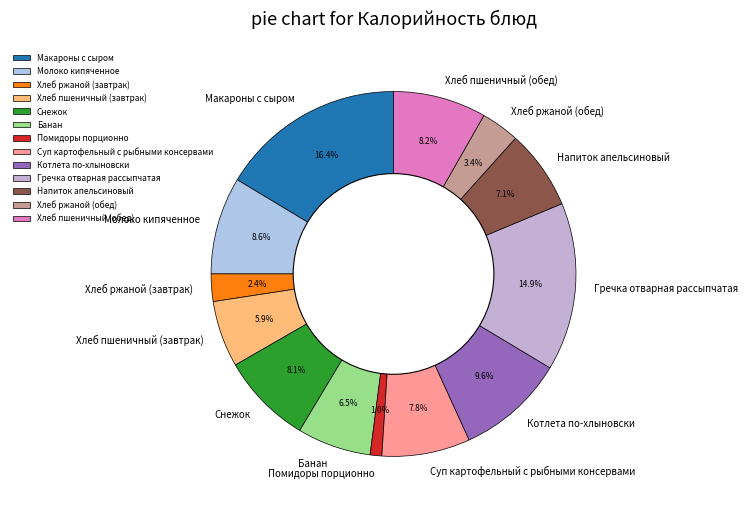

Is it true that Снежок is 8% of the pie?

True